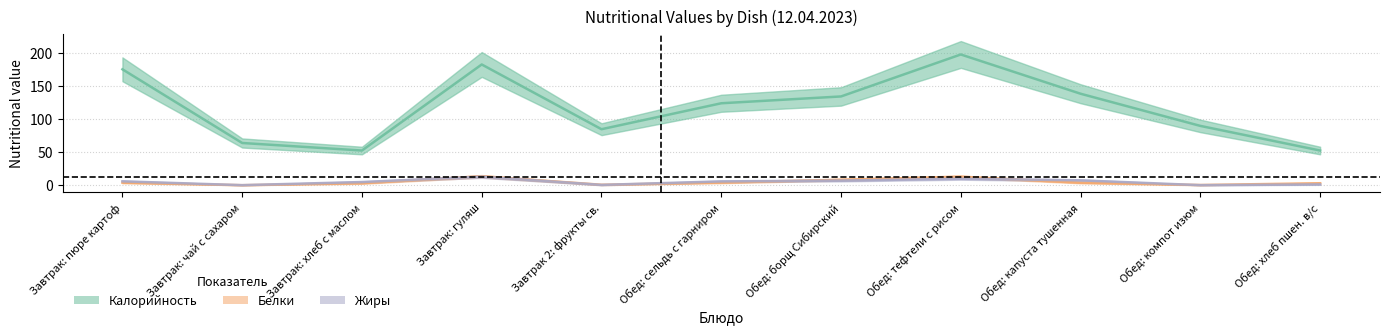

What is the difference between the maximum and minimum values in the Жиры series?

12.8